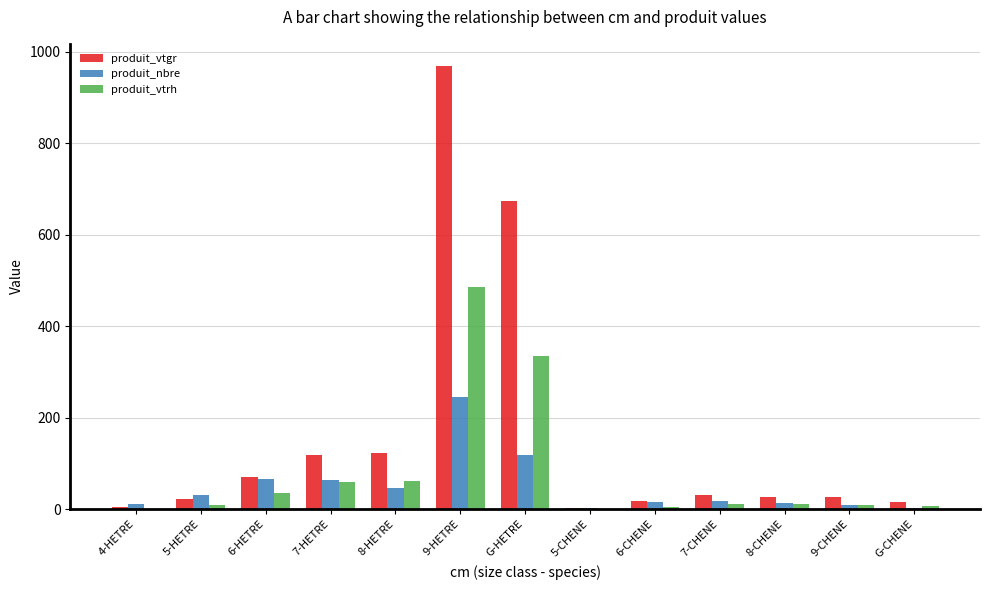

At which label does produit_vtgr first exceed 26?

6-HETRE